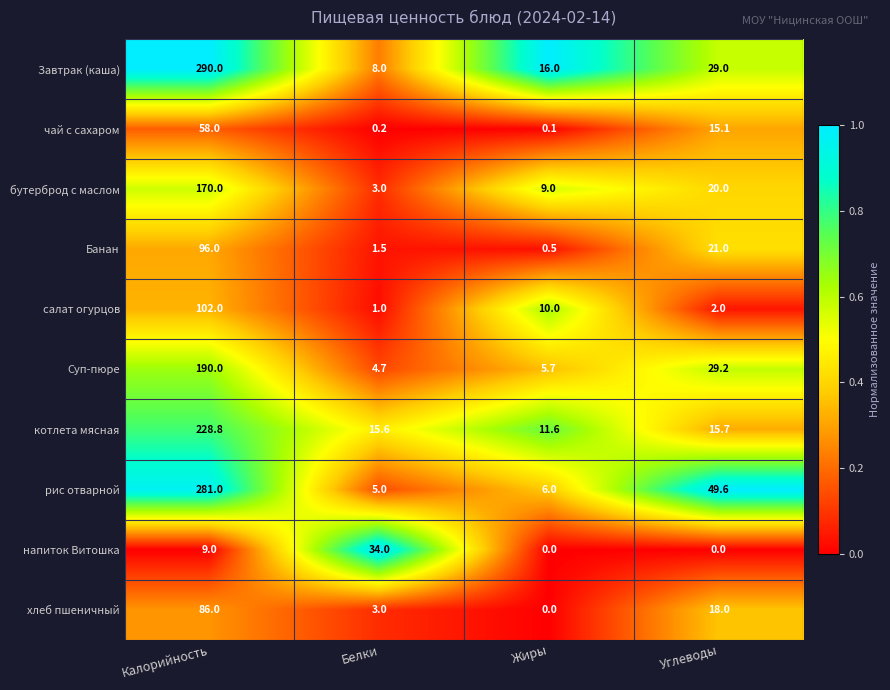

Which series has the largest range (max minus min)?

Завтрак (каша)